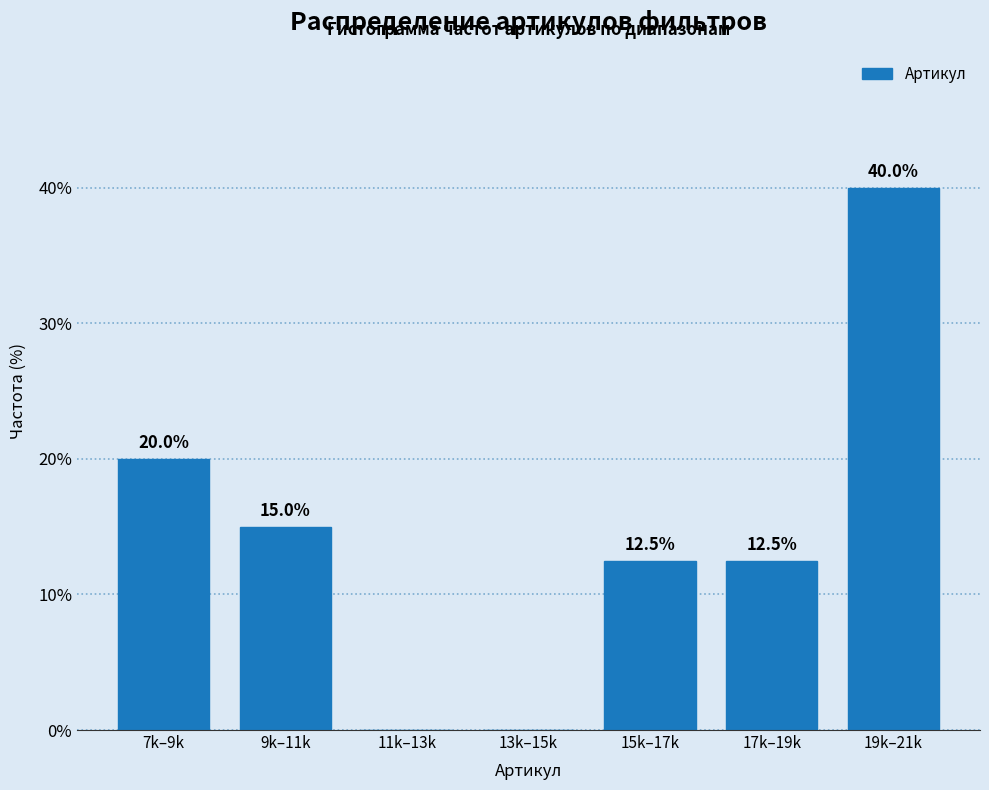

Reading left to right, list all the values displayed in this chart.

7k–9k=20.0	9k–11k=15.0	11k–13k=0.0	13k–15k=0.0	15k–17k=12.5	17k–19k=12.5	19k–21k=40.0